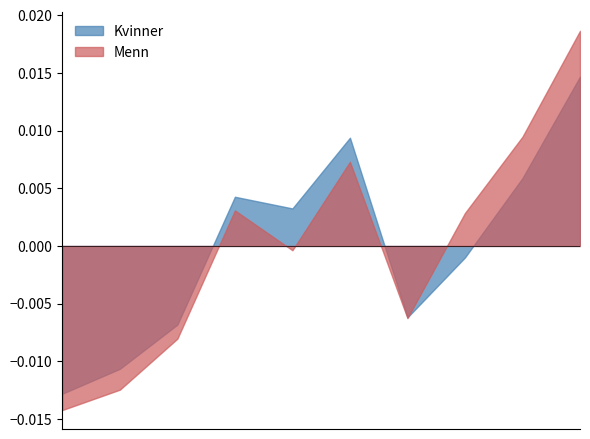

Which series has the widest spread of values?

Menn